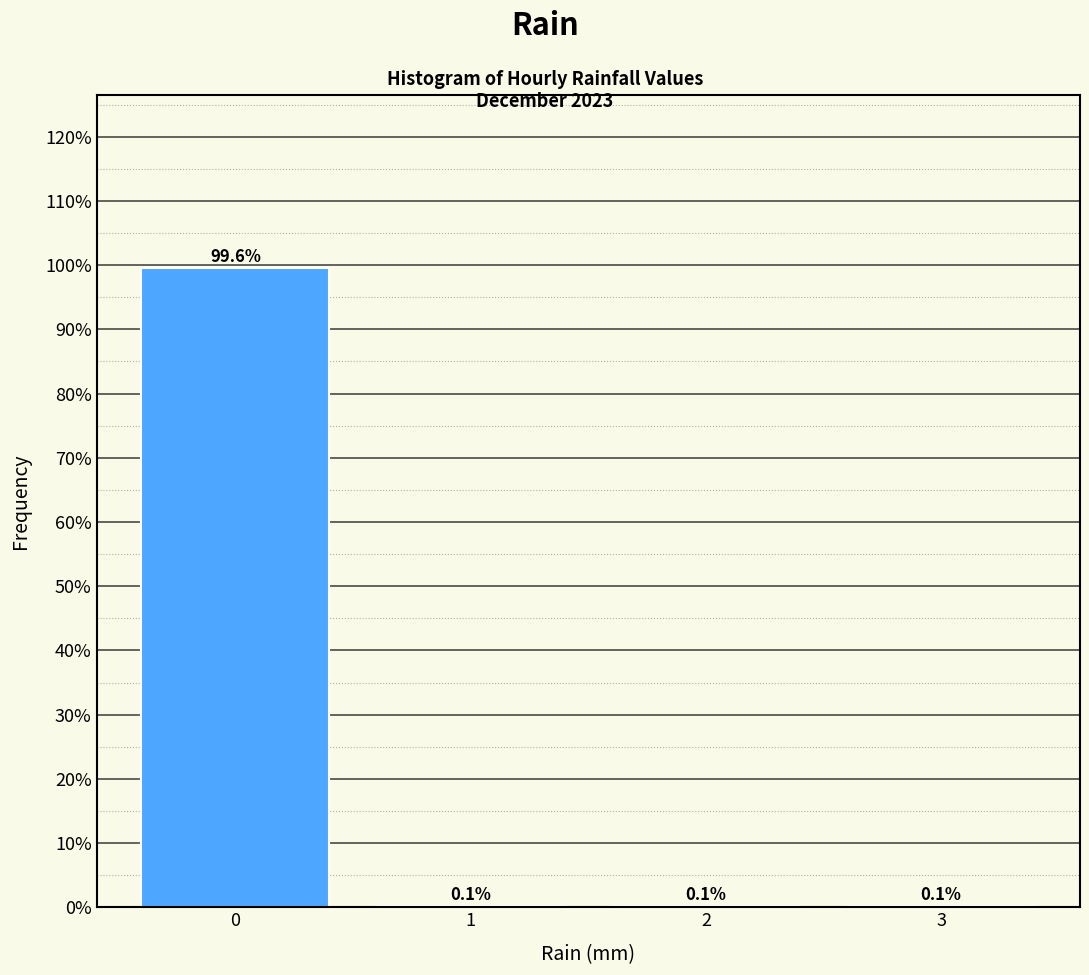

Reading right to left, extract all data points from this chart.

3=0.1	2=0.1	1=0.1	0=99.6